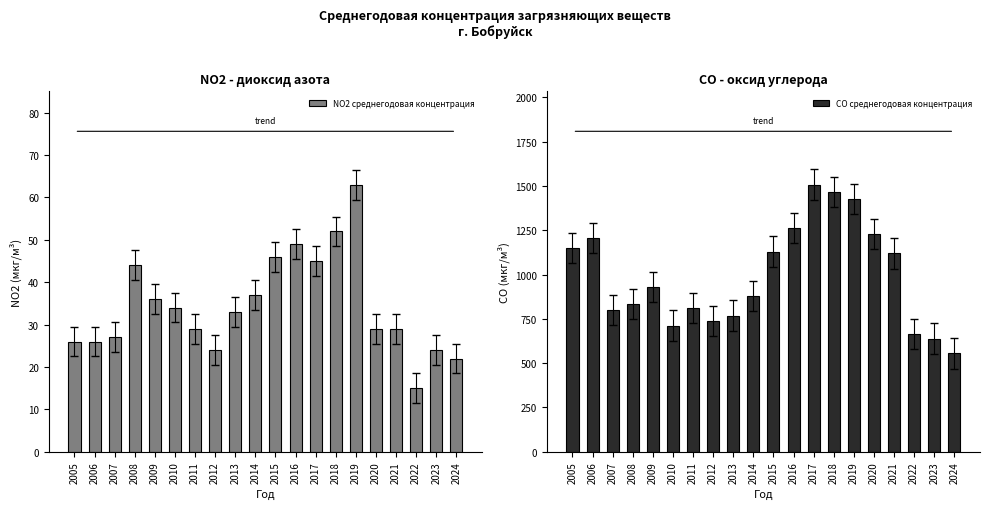

True or false: CO среднегодовая концентрация has a value of 1952 at 2021.

False